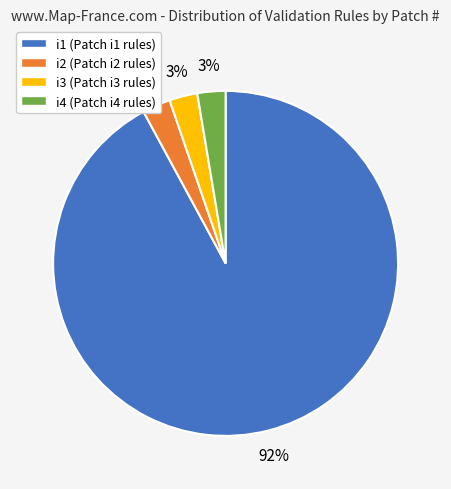

Which category has the biggest portion of the pie?

i1